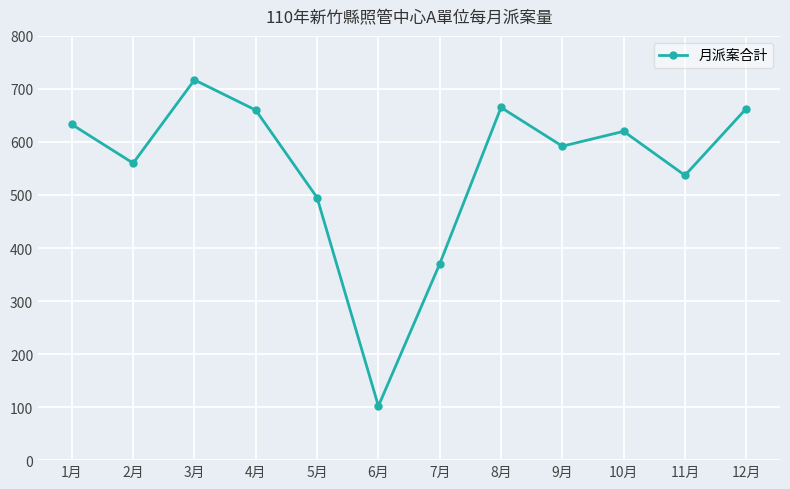

What is the label of the 9th point from the left?

9月